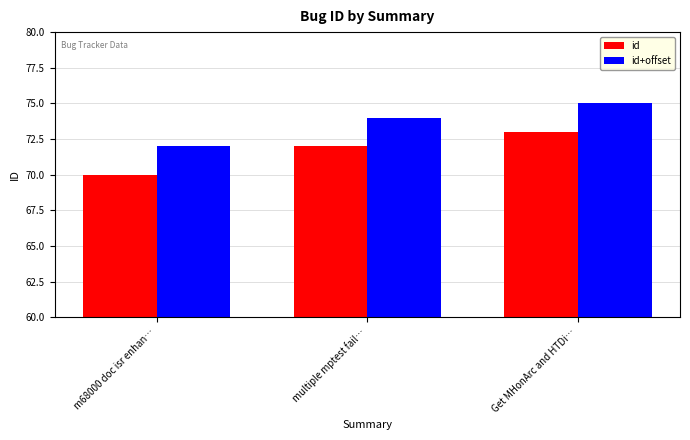

What is the spread (max minus min) of values at multiple mptest fail…?

2